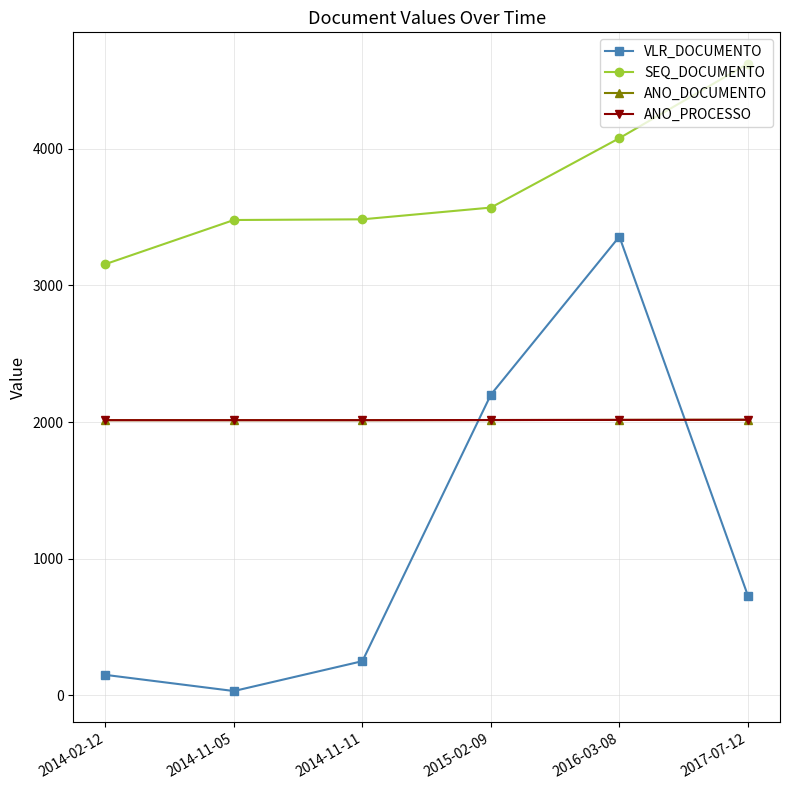

Does the chart have visible grid lines?

Yes